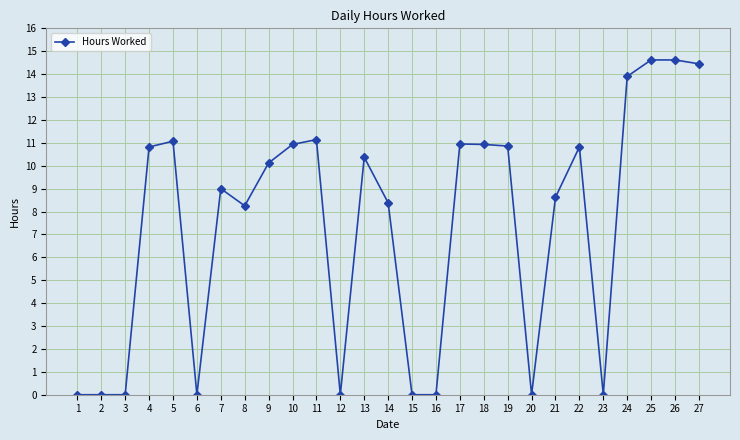

What is the value of the 24th point from the left?

13.9